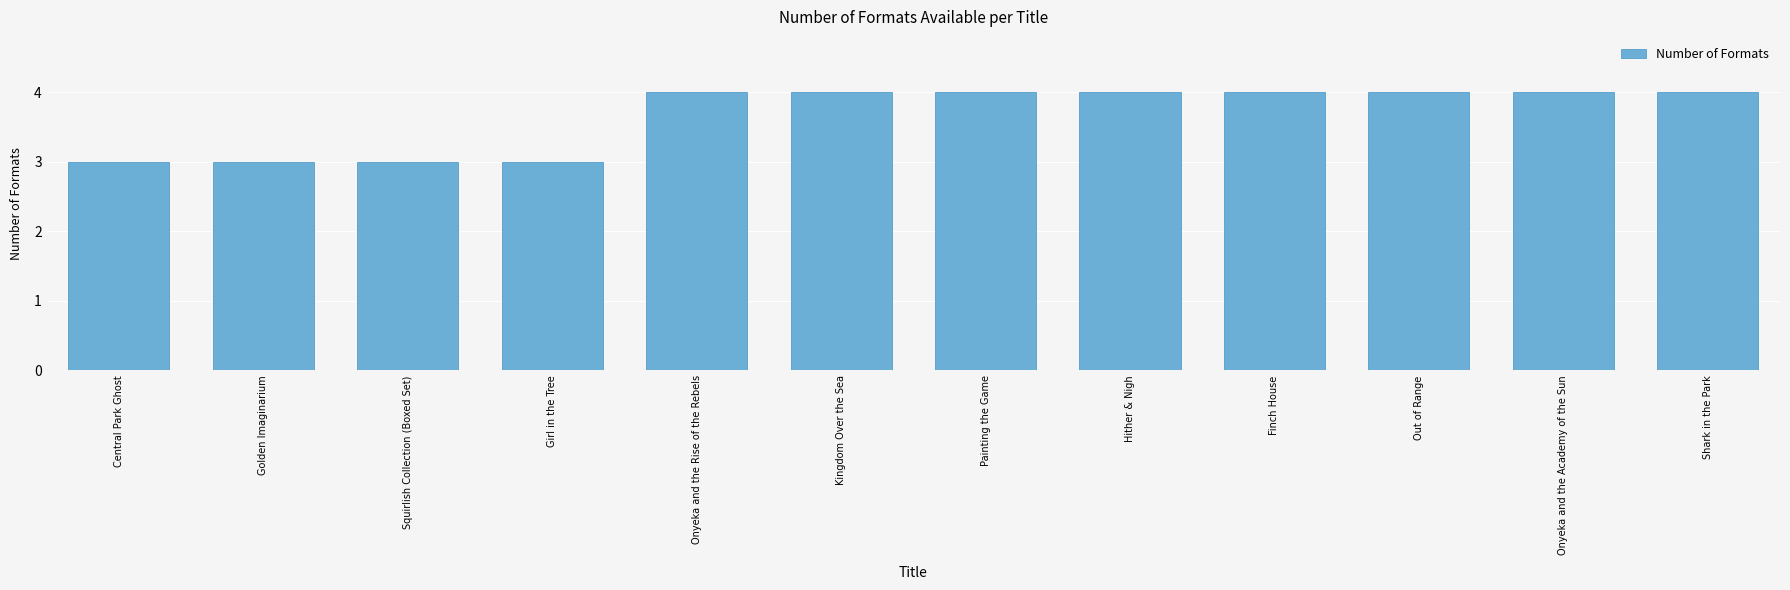

What is the difference between the maximum and second lowest values?

1